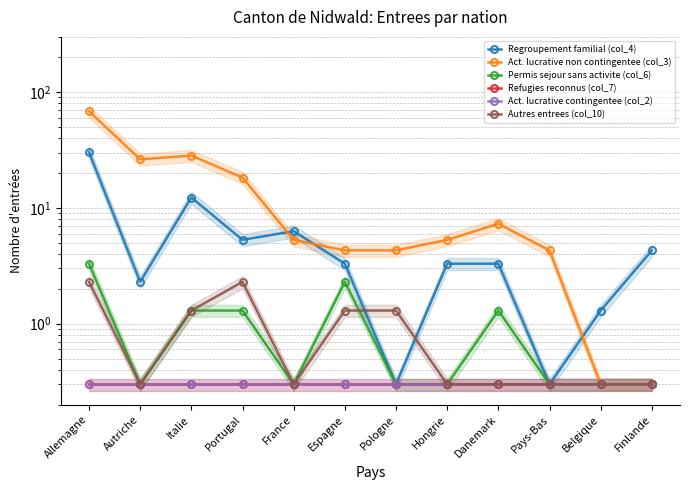

At which label does Act. lucrative non contingentee (col_3) reach its minimum?

Belgique